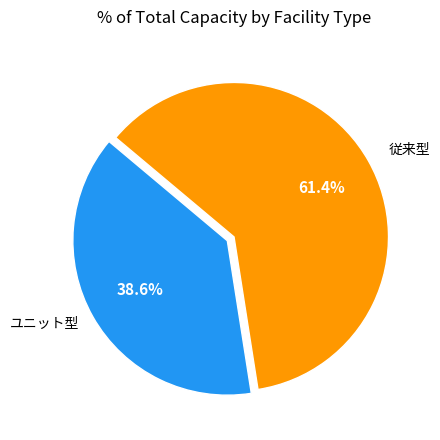

Does any single category account for the majority?

Yes